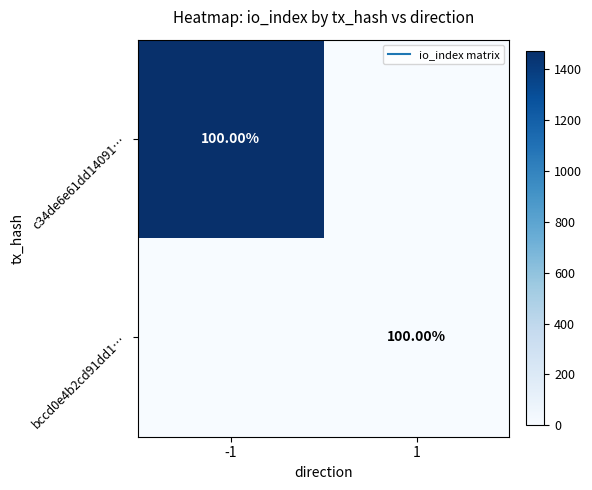

How many data points does each series have?

2